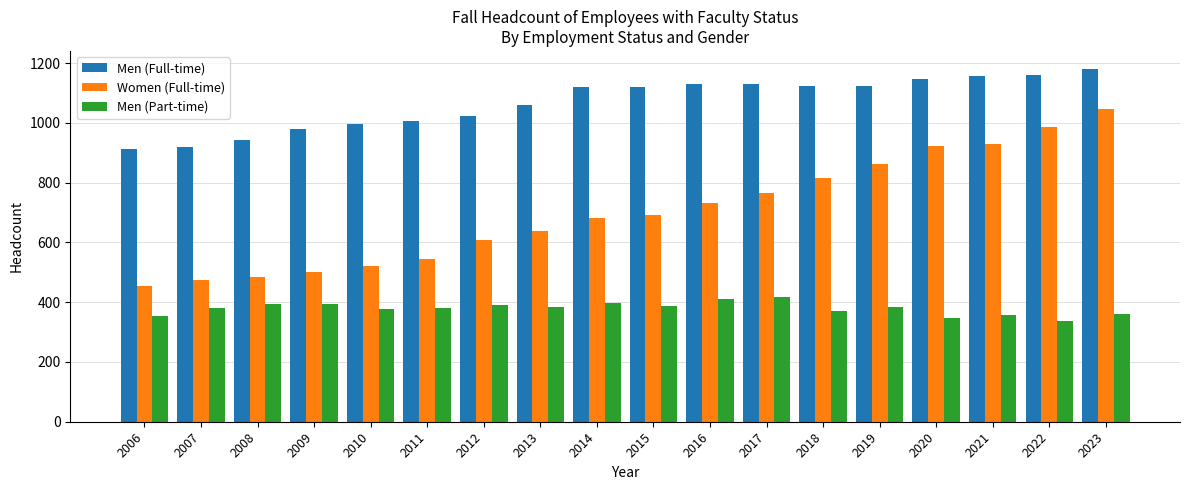

At which category does the chart reach its peak across all series?

2023